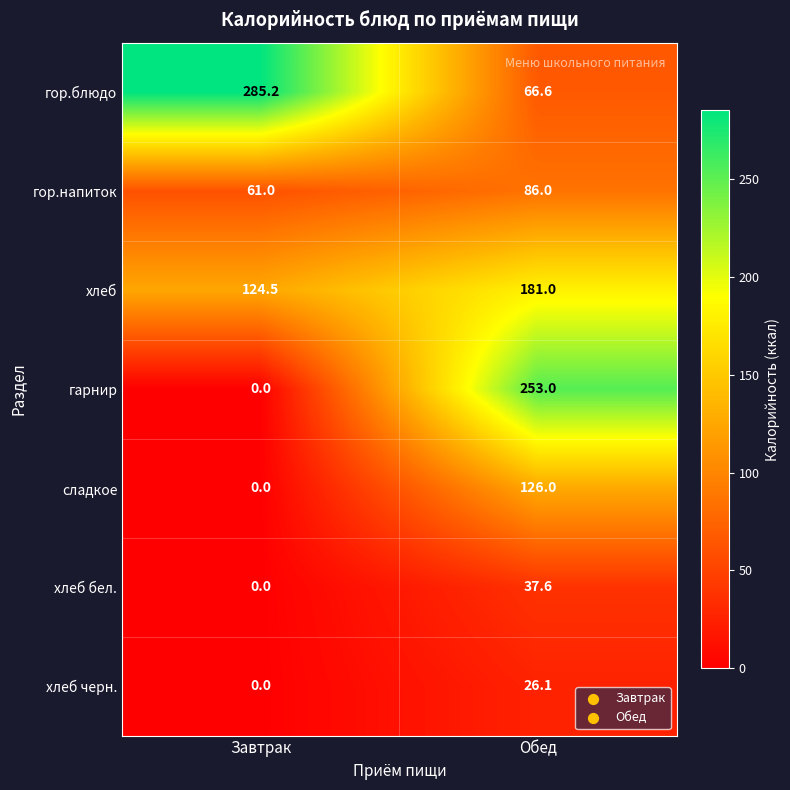

What is the maximum value shown in the chart?

285.2